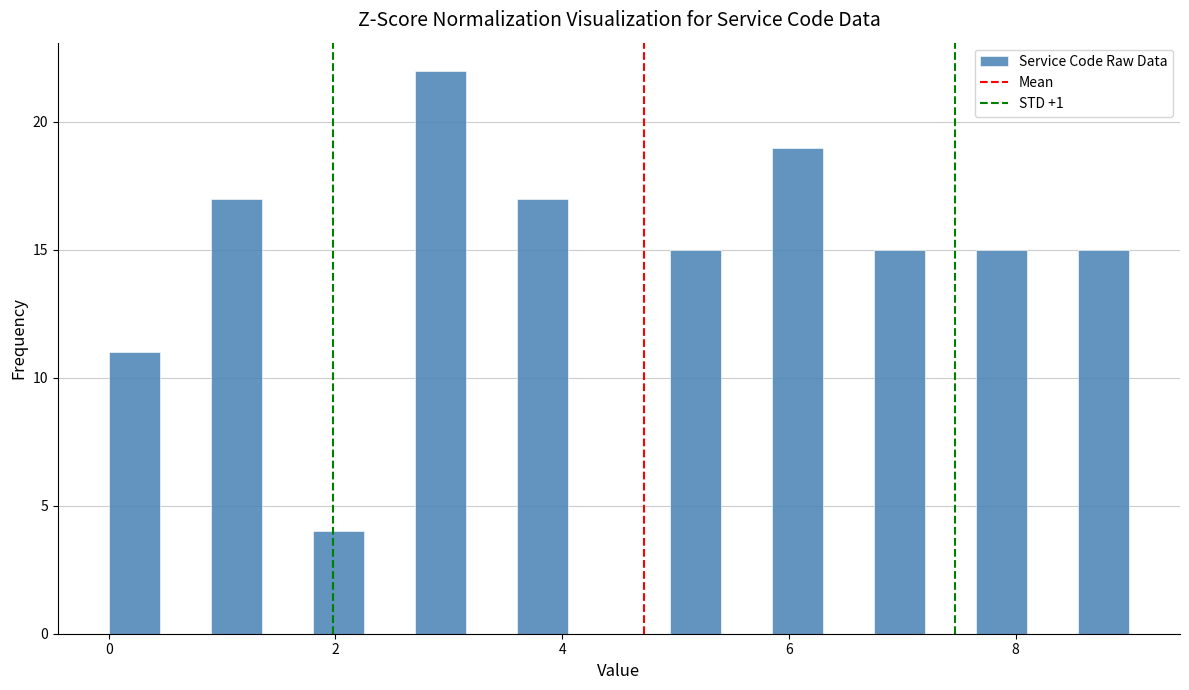

Read against the x-axis, roughly where is the centre of the tallest bar?

3.0